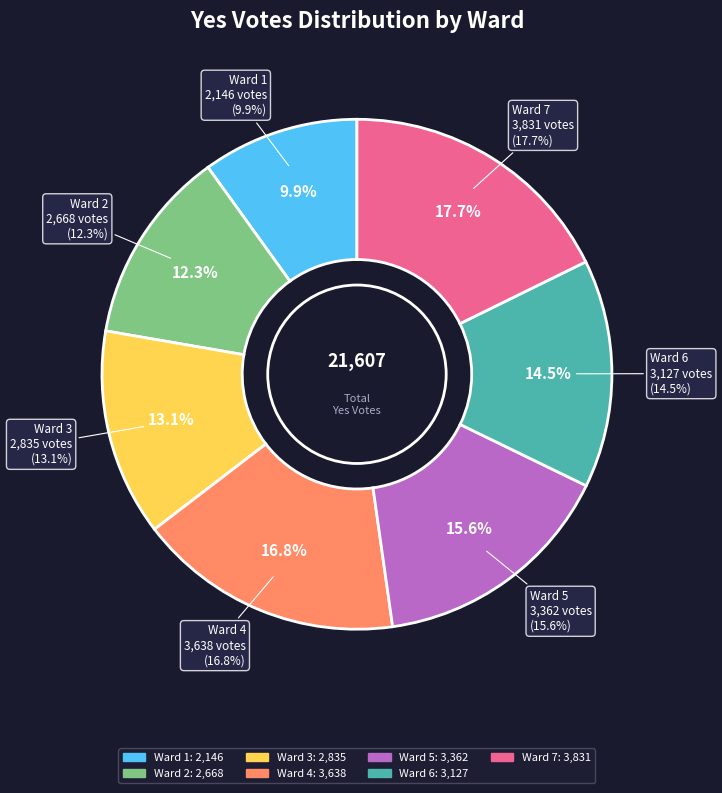

True or false: Ward 7 accounts for 6% of the total.

False